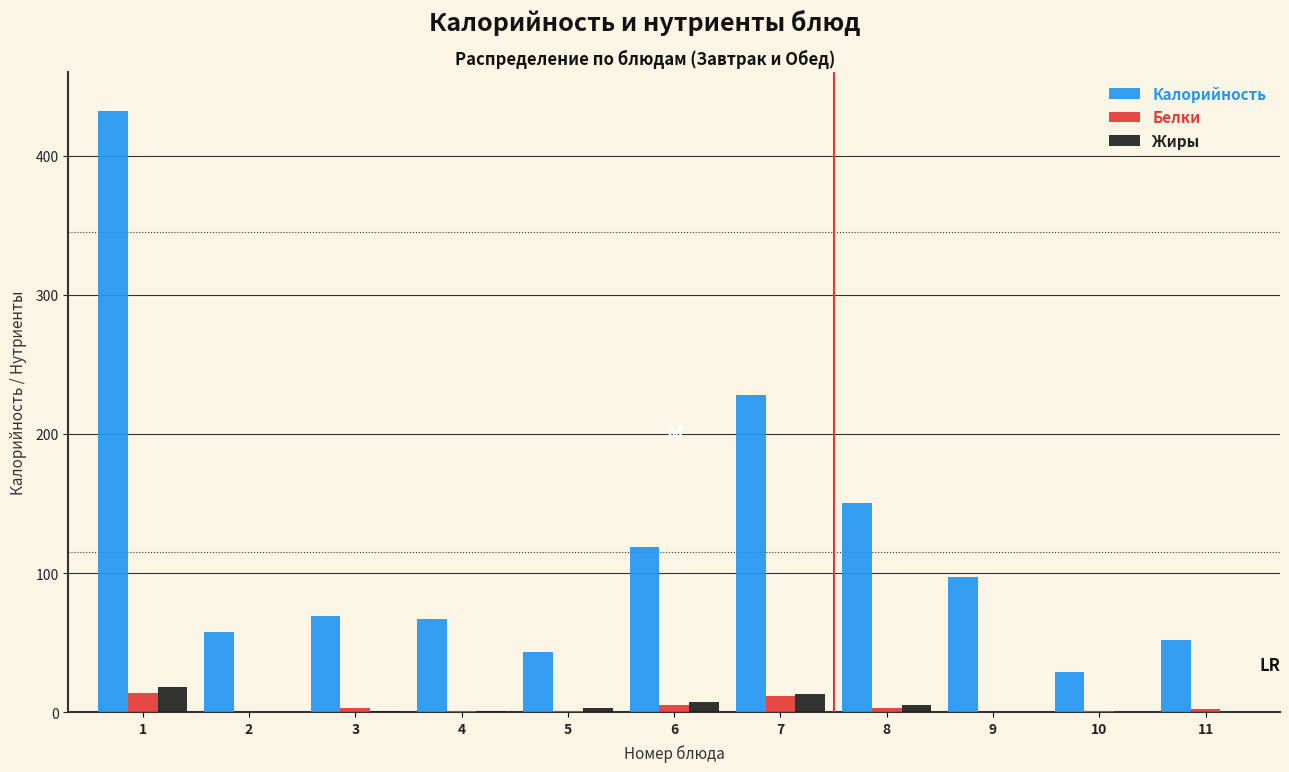

What is the total value across all series at 2?

58.0